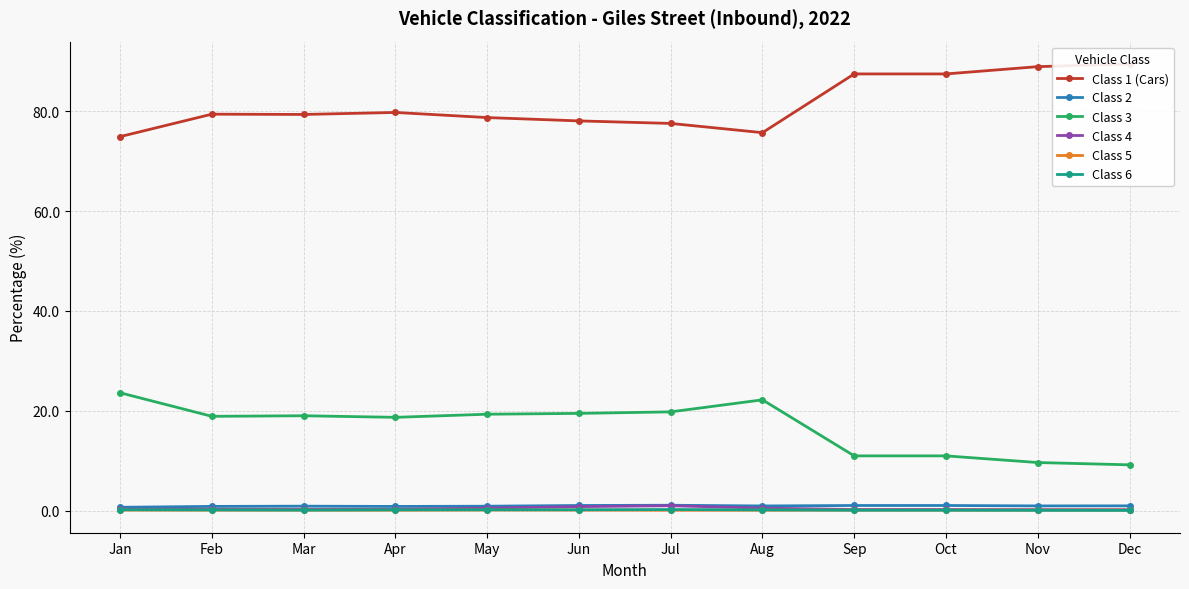

How many lines are shown in the chart?

6